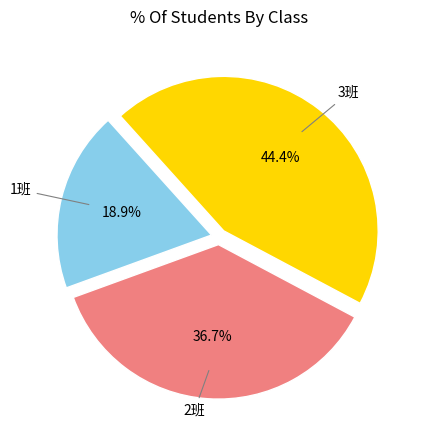

Does any single category account for the majority?

No